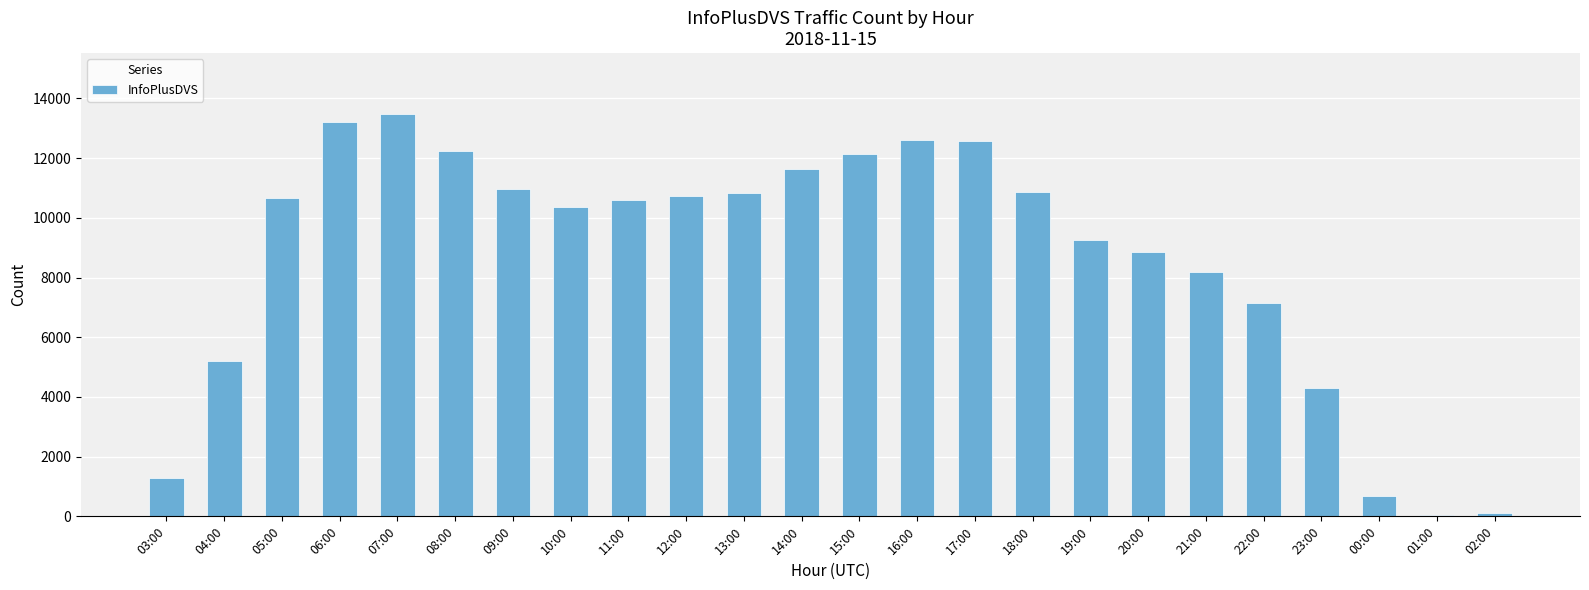

At which label is the value closest to 6775?

22:00